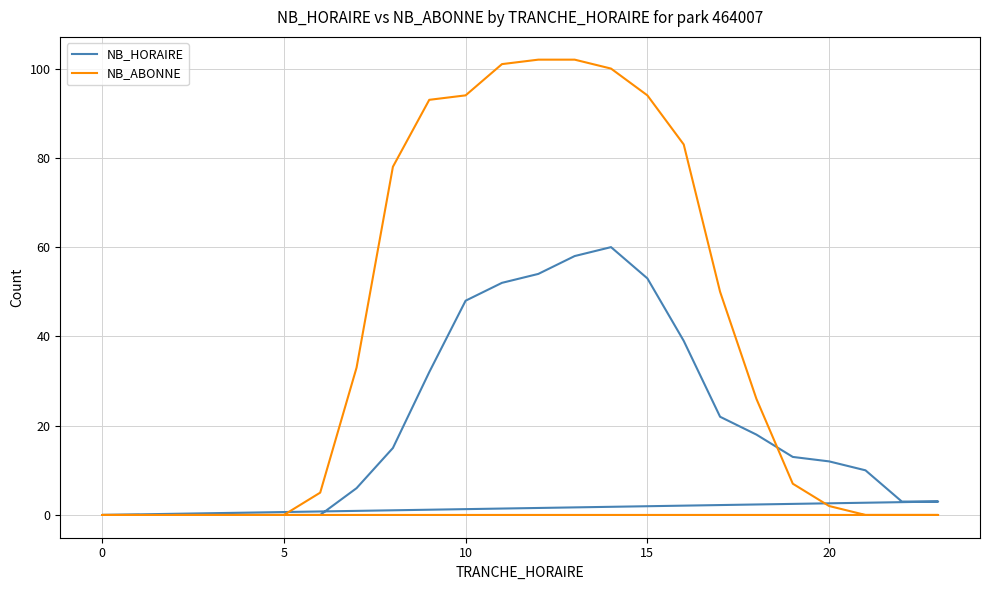

Which series ends up on top after the final intersection of NB_HORAIRE and NB_ABONNE?

NB_HORAIRE